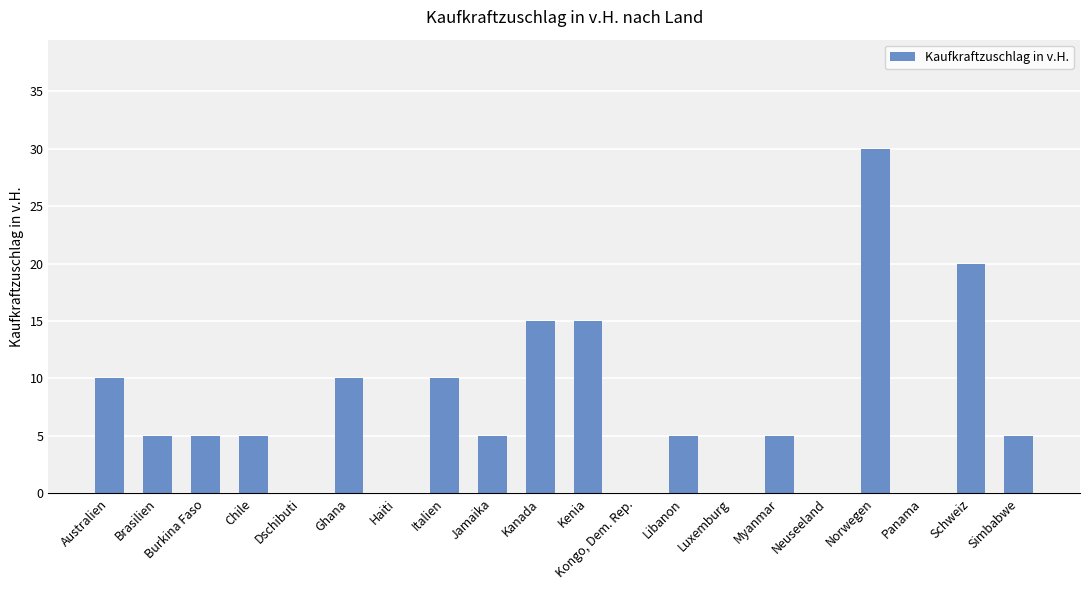

What is the maximum value shown in the chart?

30